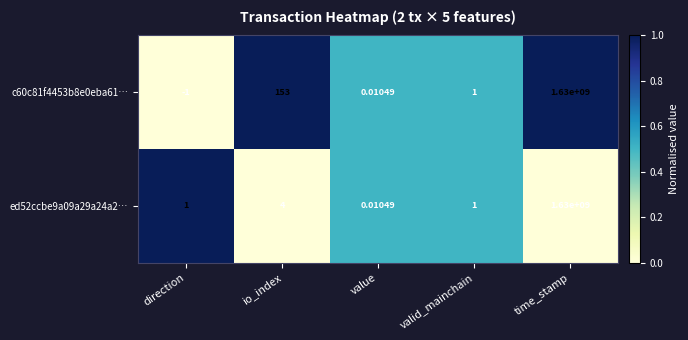

At which category does the chart reach its minimum across all series?

direction